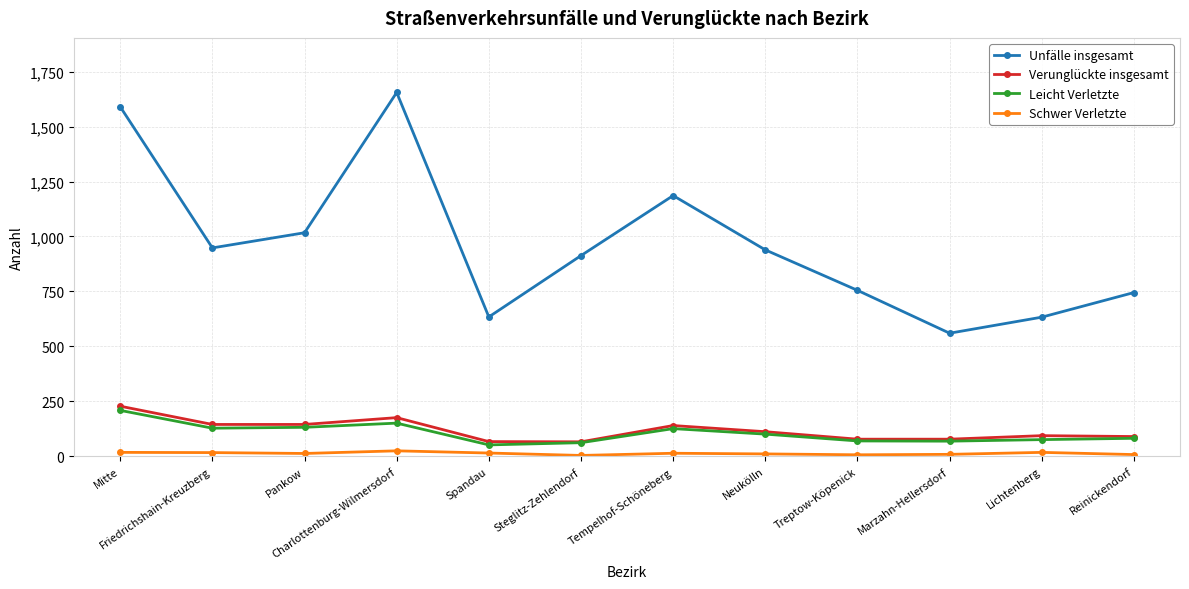

True or false: Schwer Verletzte has more than 0 interior local peaks.

True